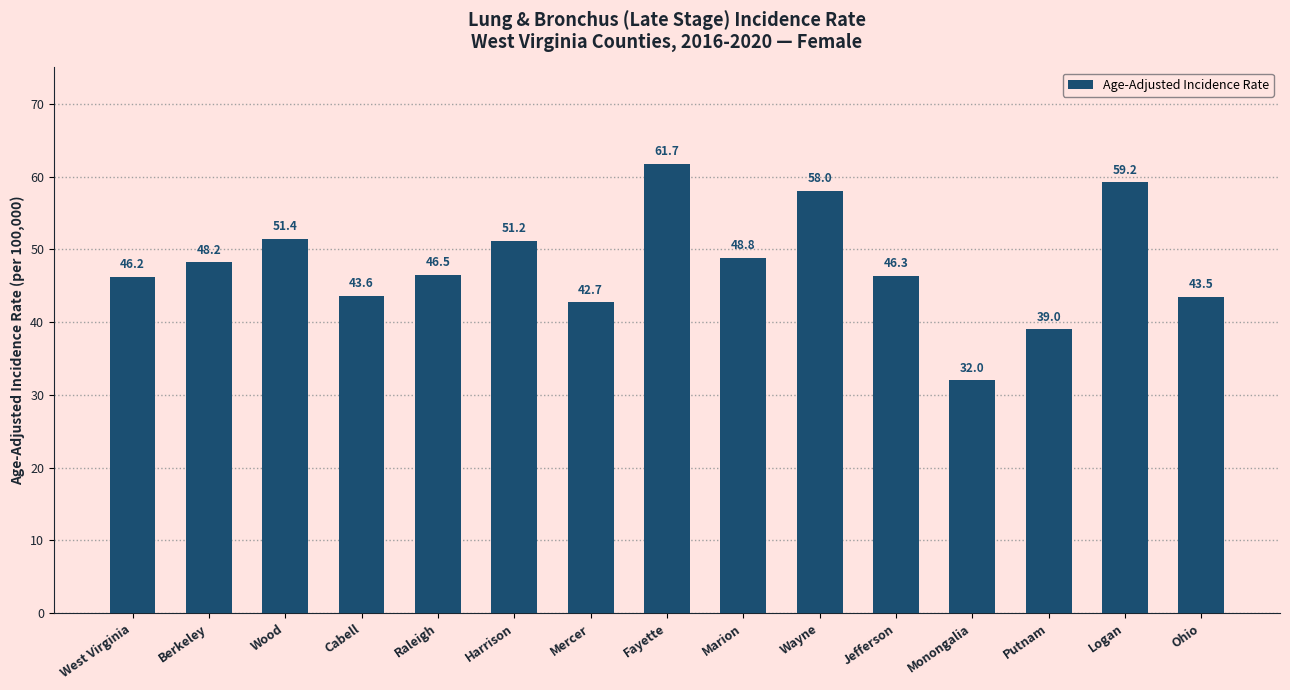

How many values are below 46?

5